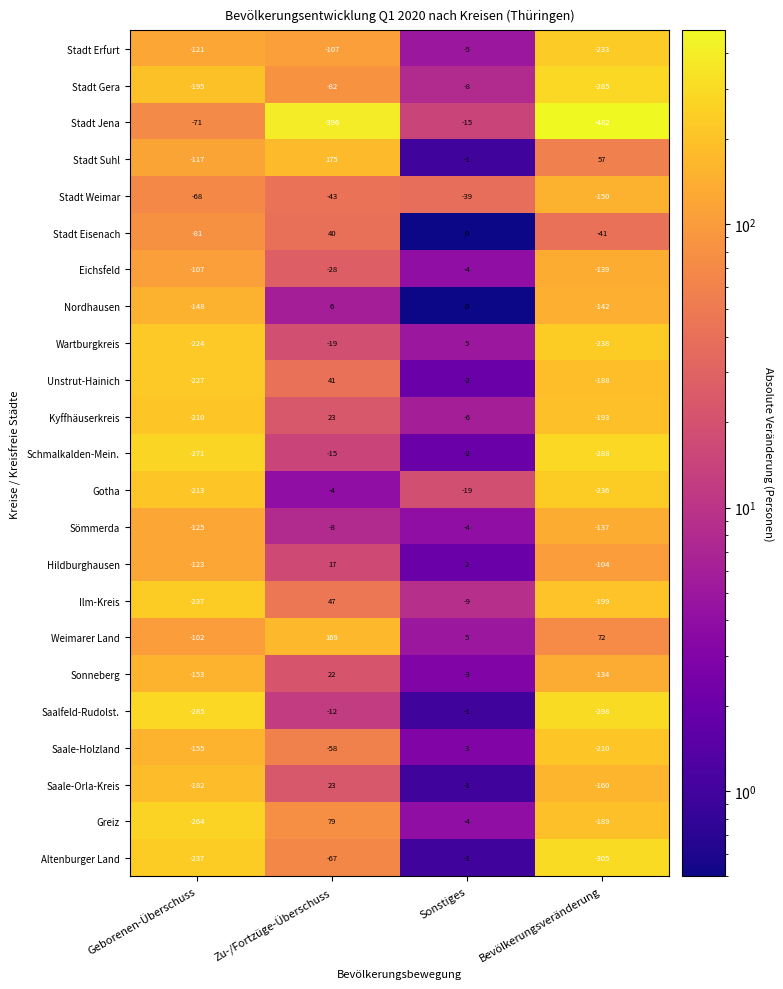

Rank the categories by Schmalkalden-Mein. value from lowest to highest.

Bevölkerungsveränderung, Geborenen-Überschuss, Zu-/Fortzüge-Überschuss, Sonstiges